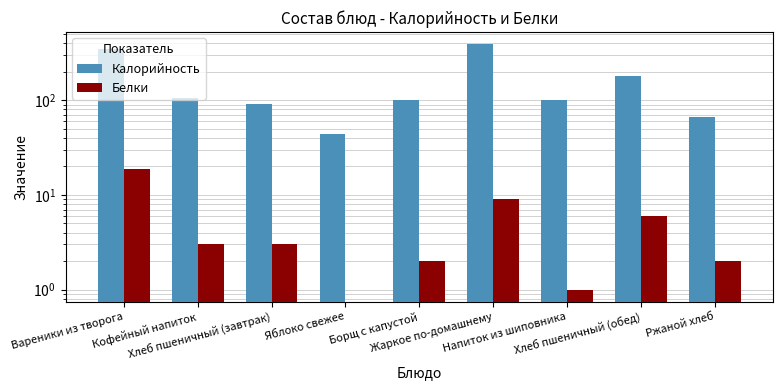

What is the sum of all Калорийность values?

1427